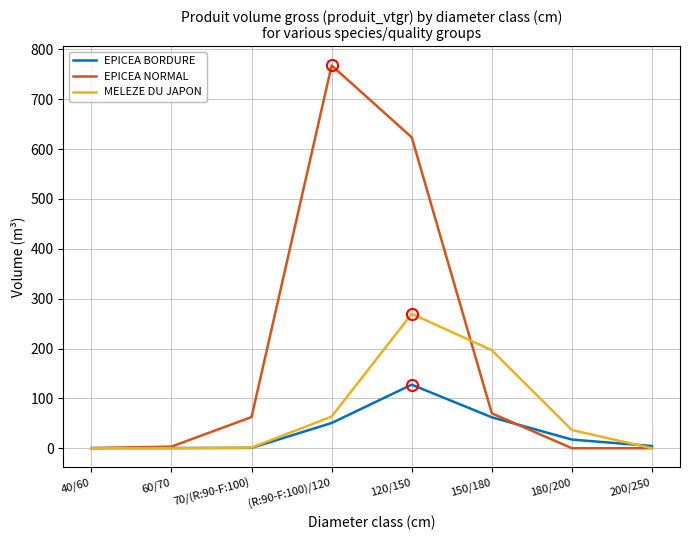

Where does the EPICEA NORMAL series first go above 62?

70/(R:90-F:100)